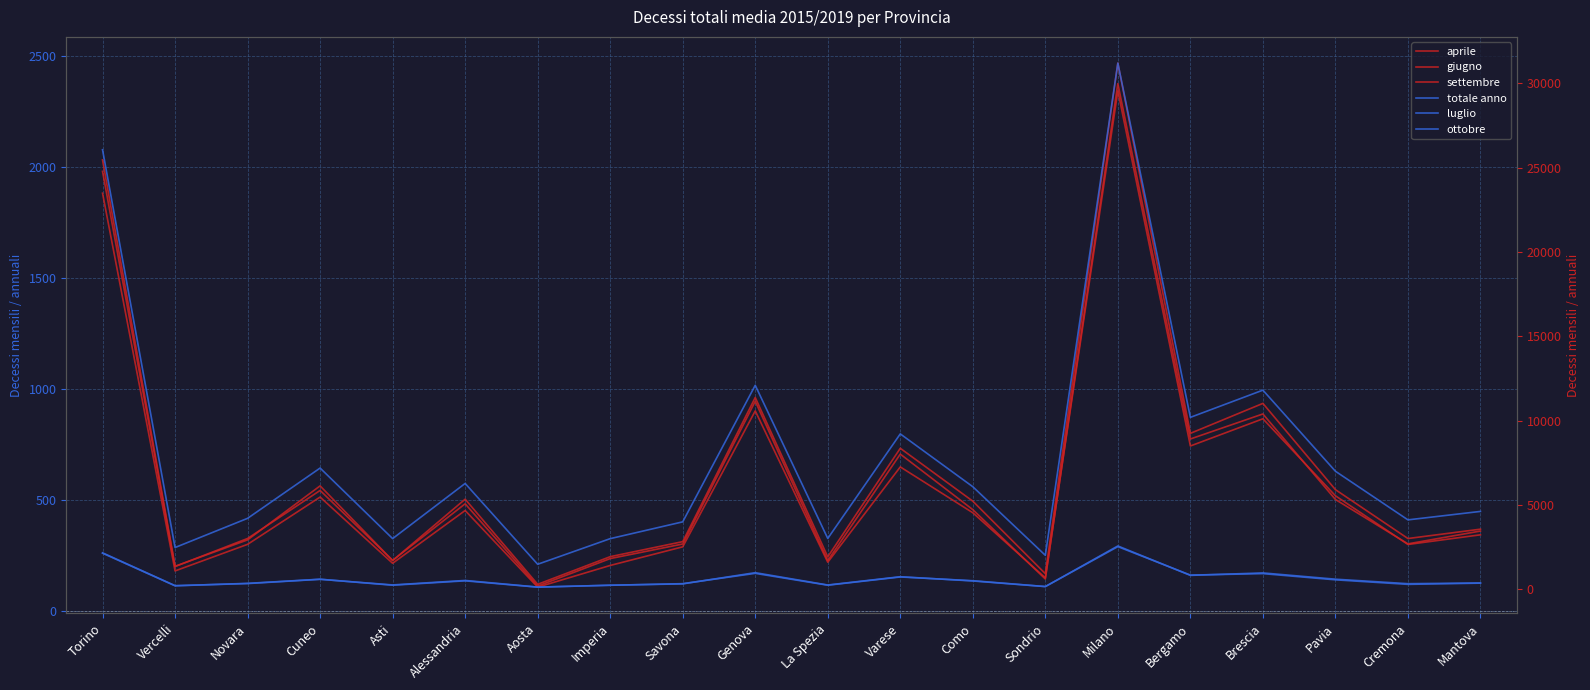

What is the approximate value of settembre at Vercelli?

179.6